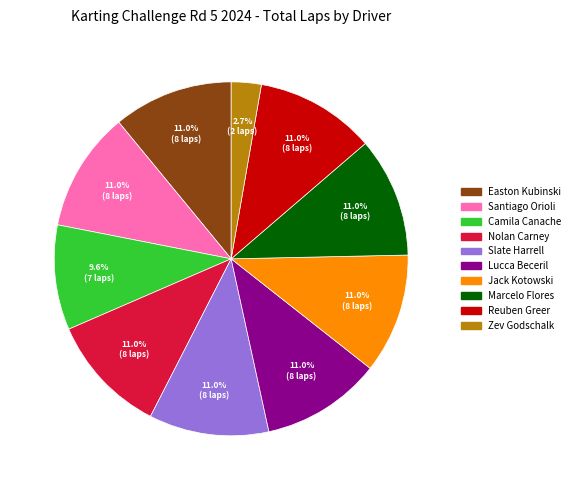

To the nearest percent, what percentage of the pie is Easton Kubinski?

11%